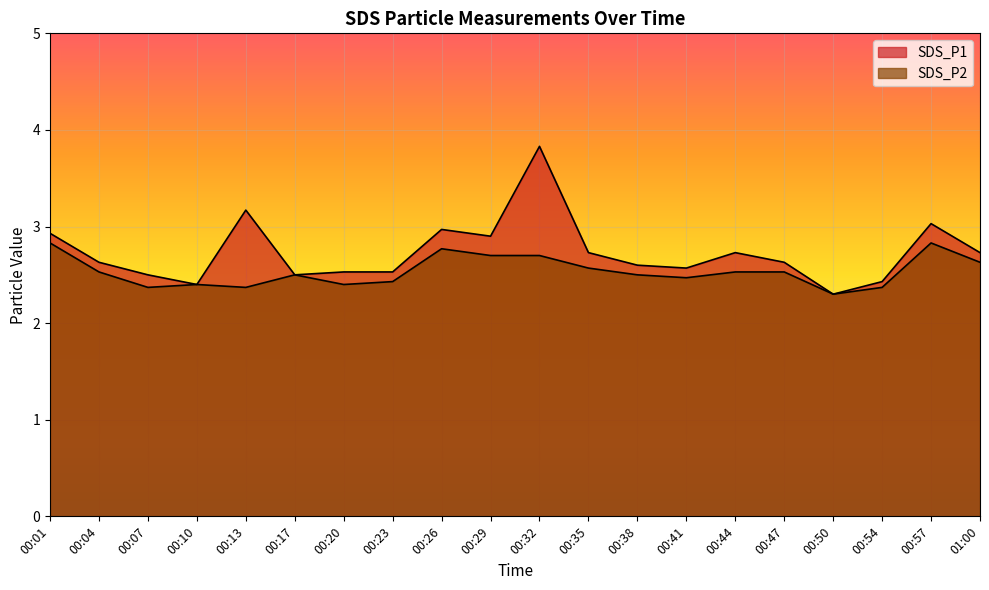

What is the minimum value shown in the chart?

2.3